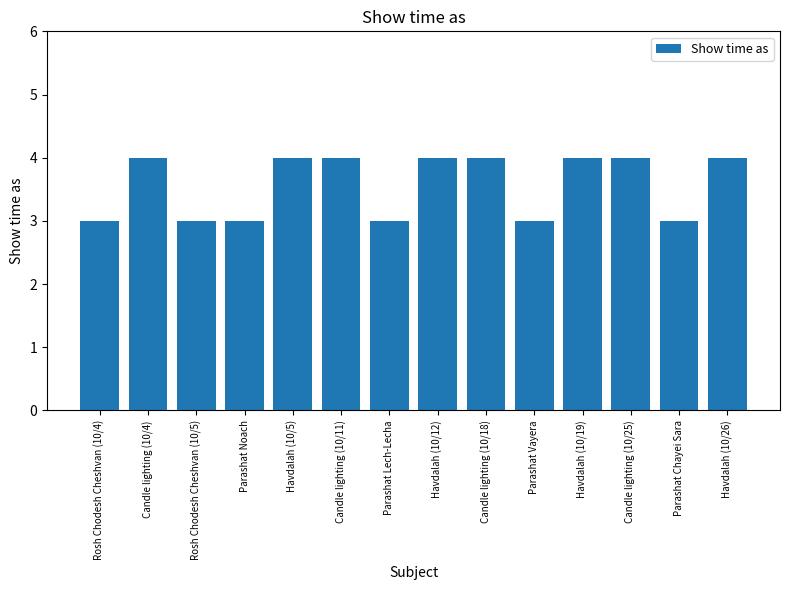

What is the greatest value displayed?

4